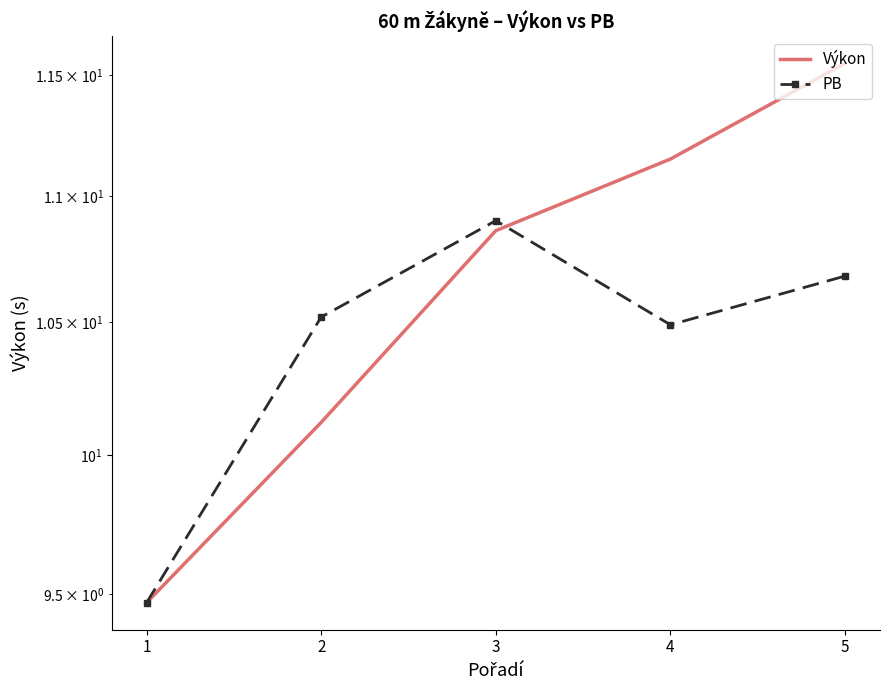

True or false: PB has more than 2 points higher than both neighbors.

False